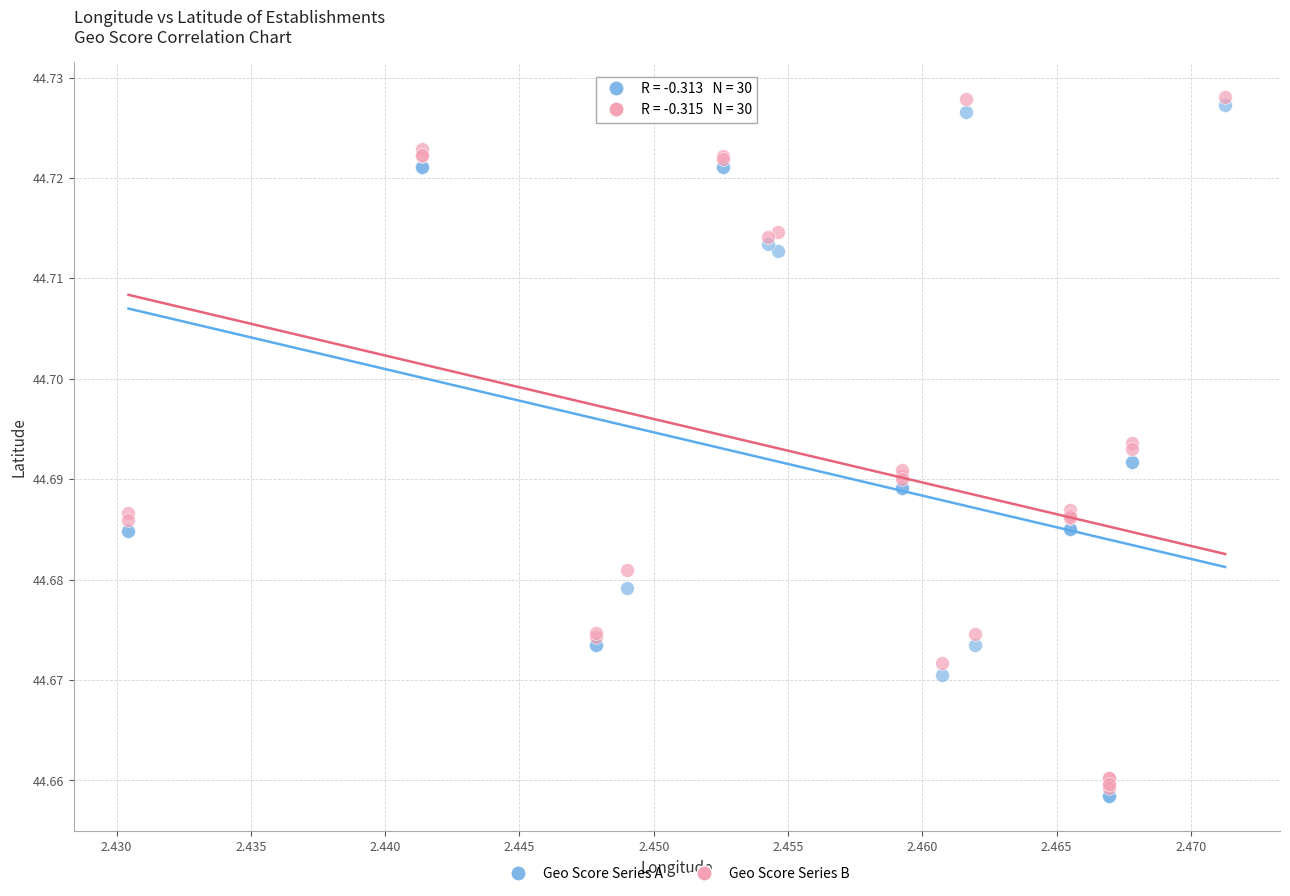

What are all the series names shown in the legend?

Geo Score Series A, Geo Score Series B